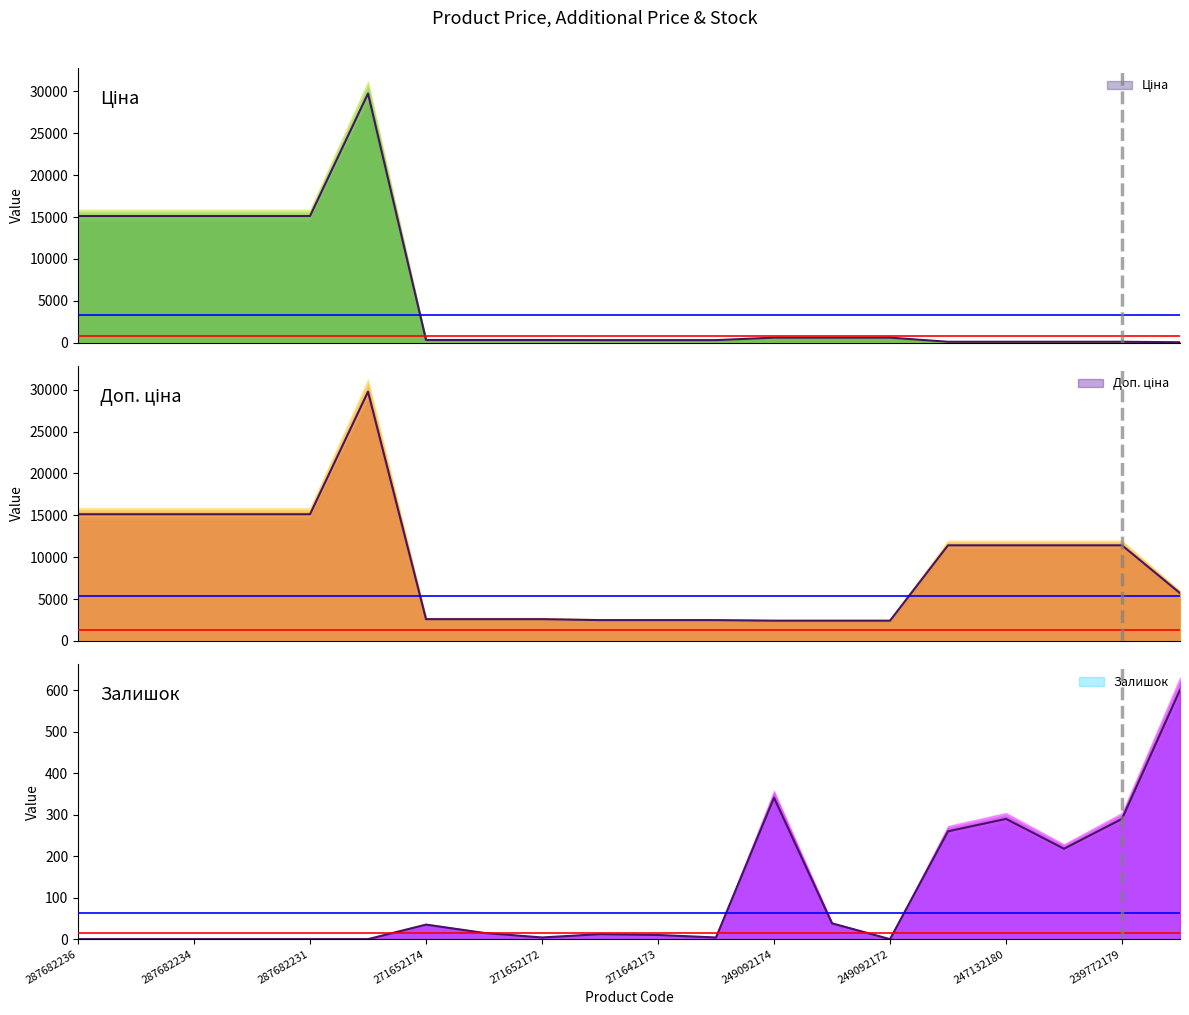

How many data points in Залишок are less than 12?

10